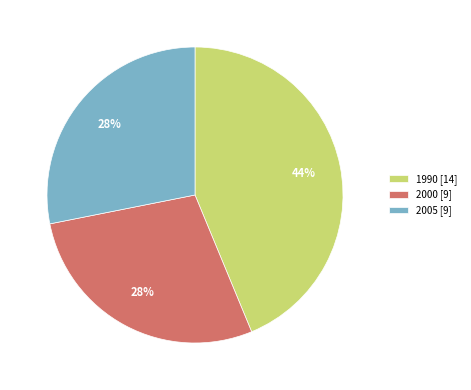

The 2000 [9] slice represents 28% of the pie. True or false?

True